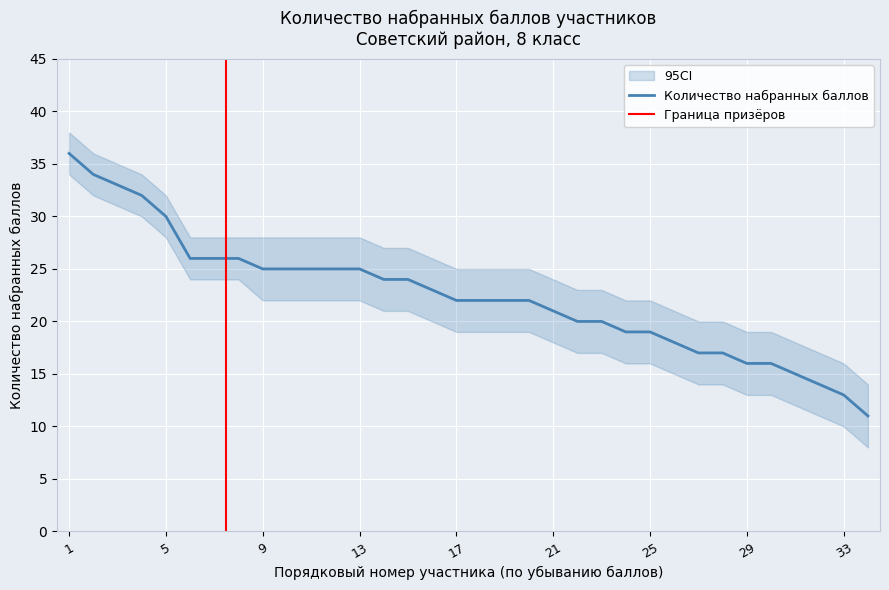

True or false: CI_upper has more than 2 interior local peaks.

False